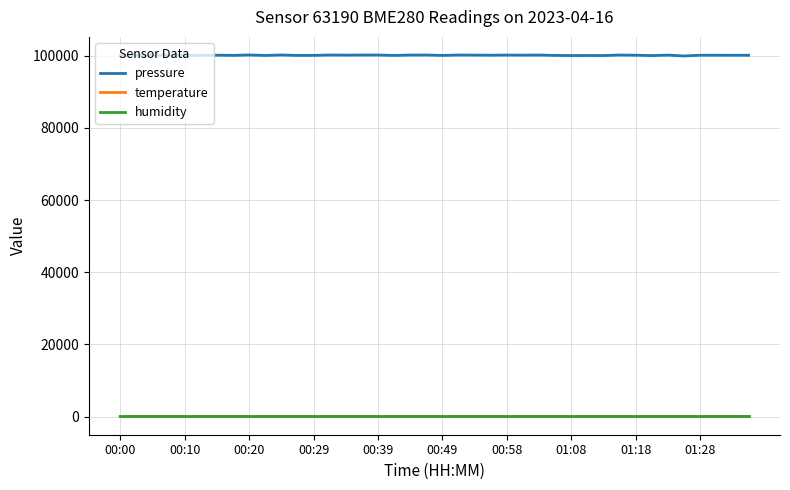

What is the greatest value displayed?

100202.5